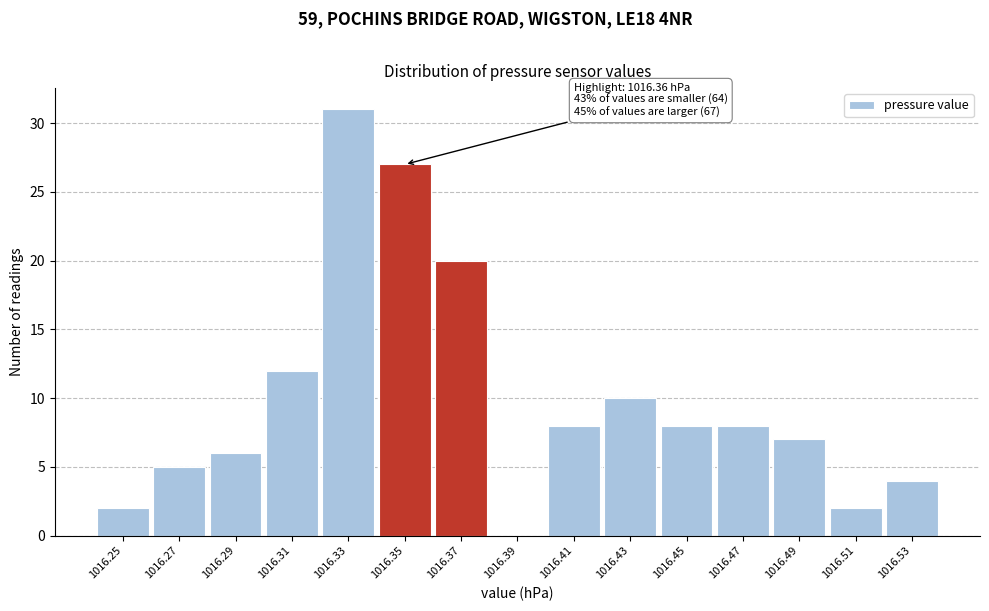

Reading right to left, extract all data points from this chart.

1016.53=4	1016.51=2	1016.49=7	1016.47=8	1016.45=8	1016.43=10	1016.41=8	1016.39=0	1016.37=20	1016.35=27	1016.33=31	1016.31=12	1016.29=6	1016.27=5	1016.25=2